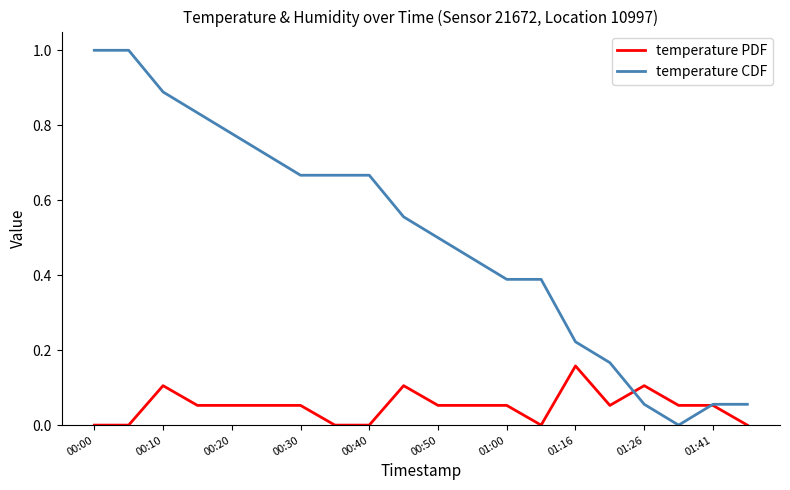

What is the sum of all temperature PDF values?

1.0